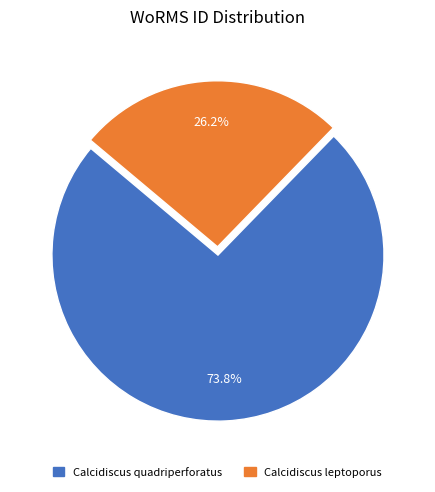

How many segments does this pie chart have?

2